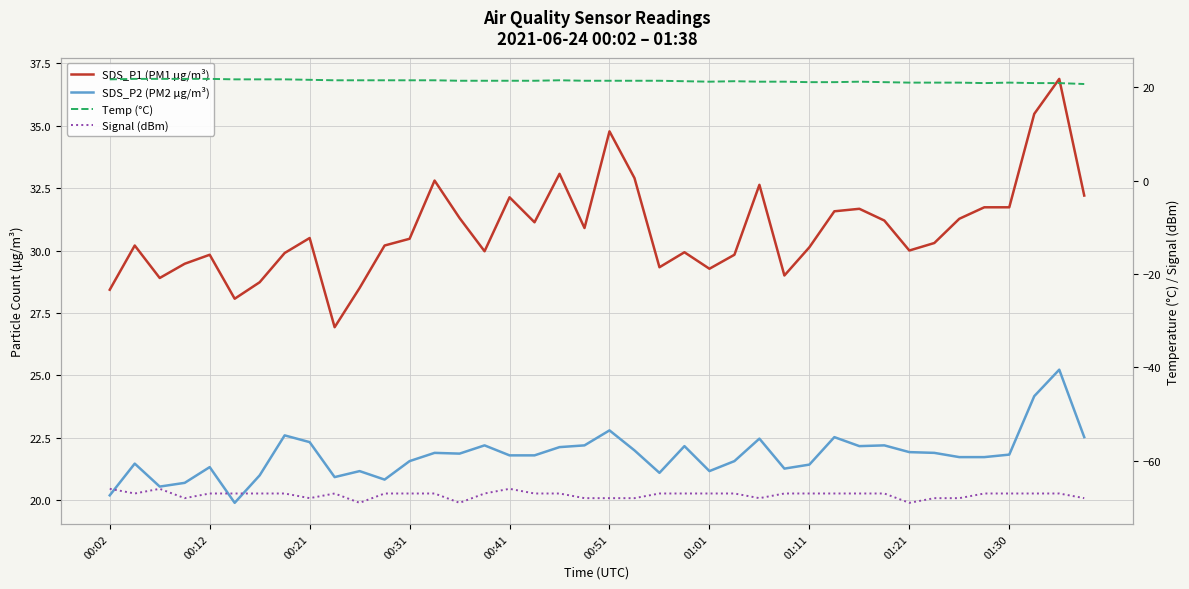

Which series has the largest range (max minus min)?

SDS_P1 (PM1 µg/m³)